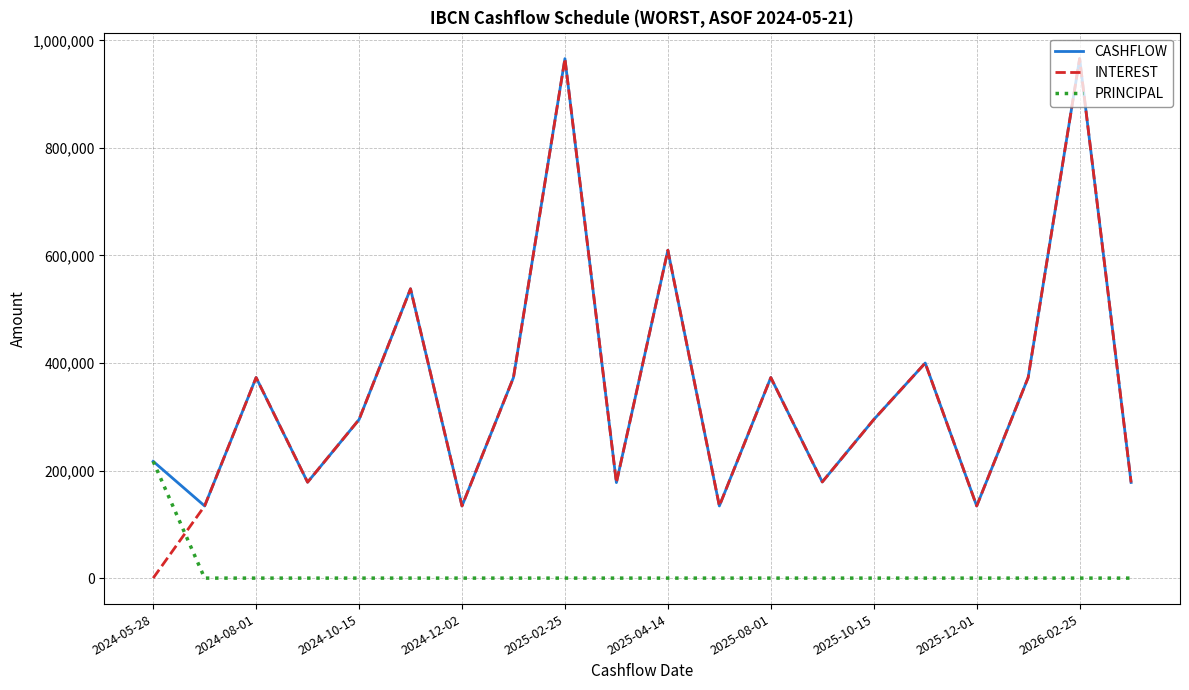

Which series ends up on top after the final intersection of PRINCIPAL and INTEREST?

INTEREST